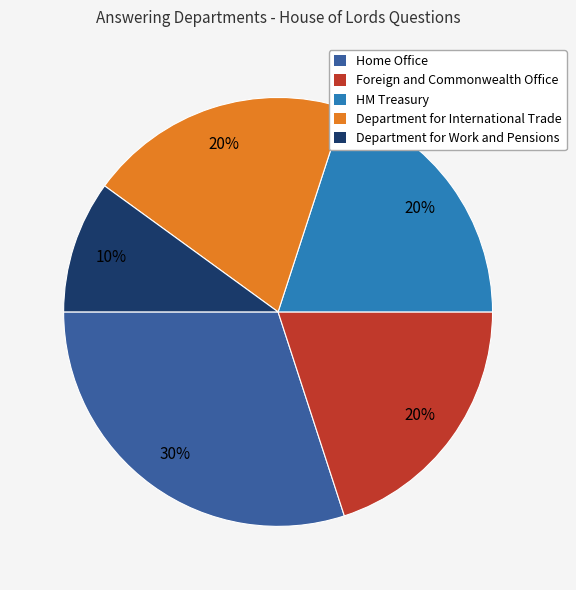

Combined, do Foreign and Commonwealth Office and Department for International Trade account for over 50%?

No